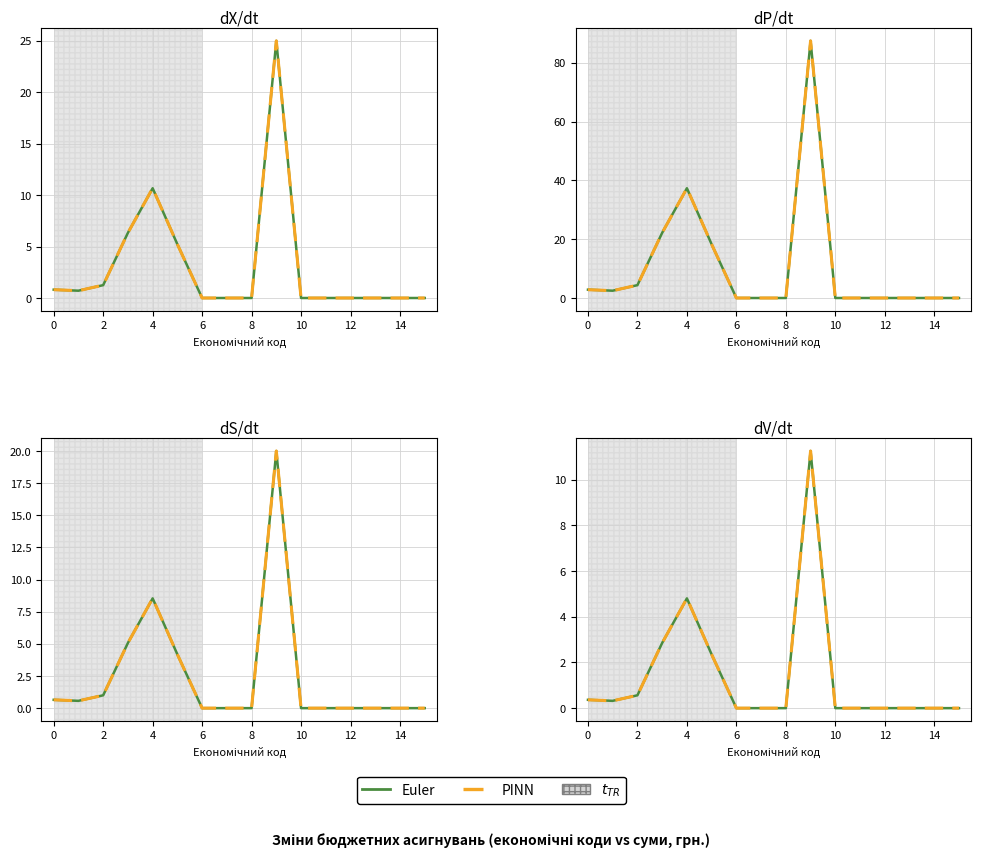

True or false: PINN has more than 1 points higher than both neighbors.

True